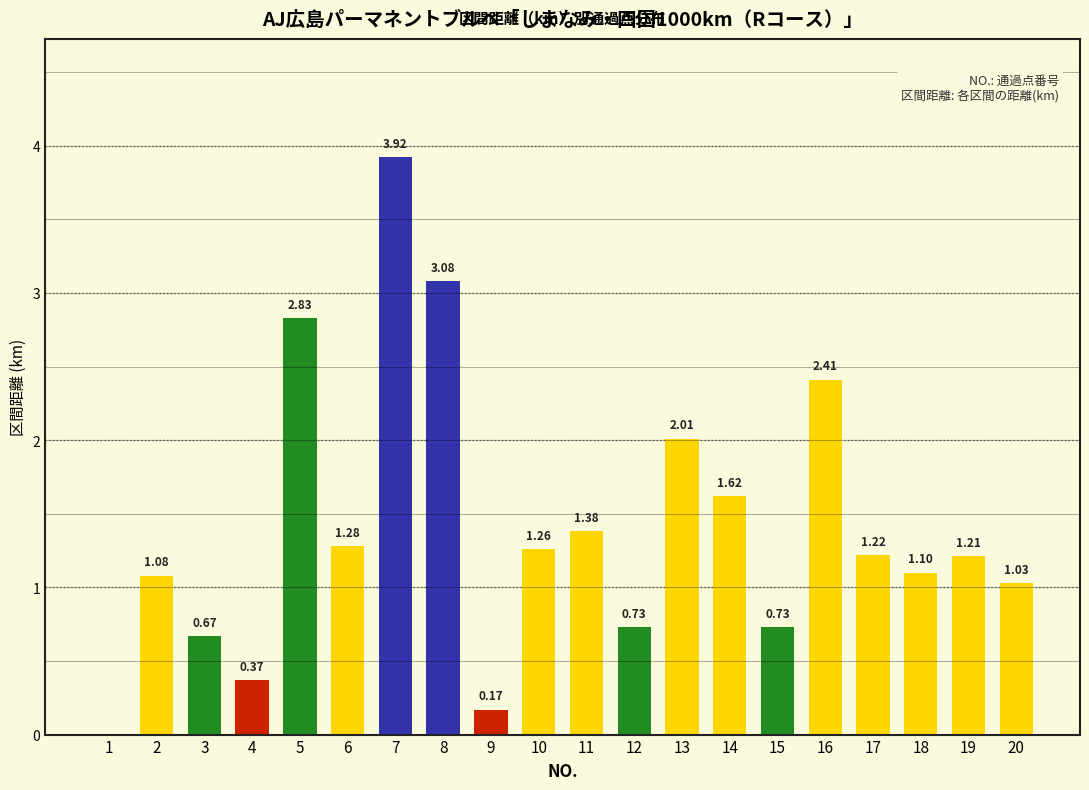

What is the sum of the values at 3 and 19?

1.9